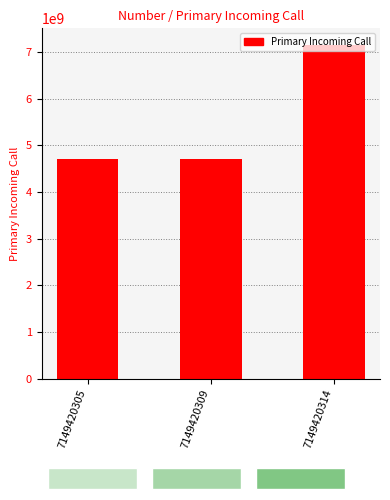

What is the approximate value at 7149420309?

4707798650